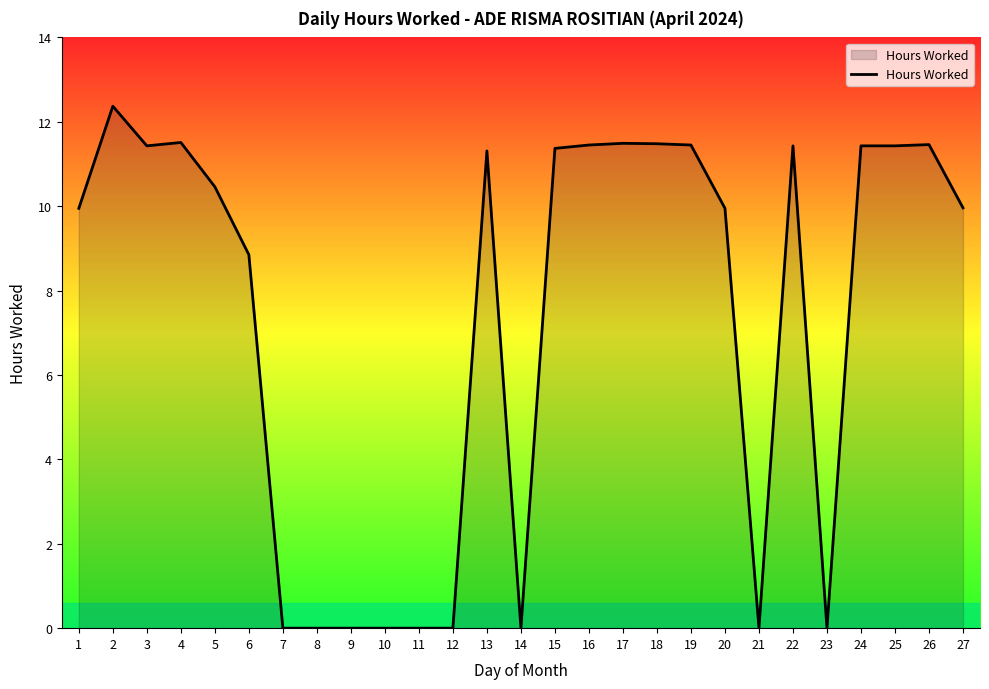

What is the greatest value displayed?

12.4